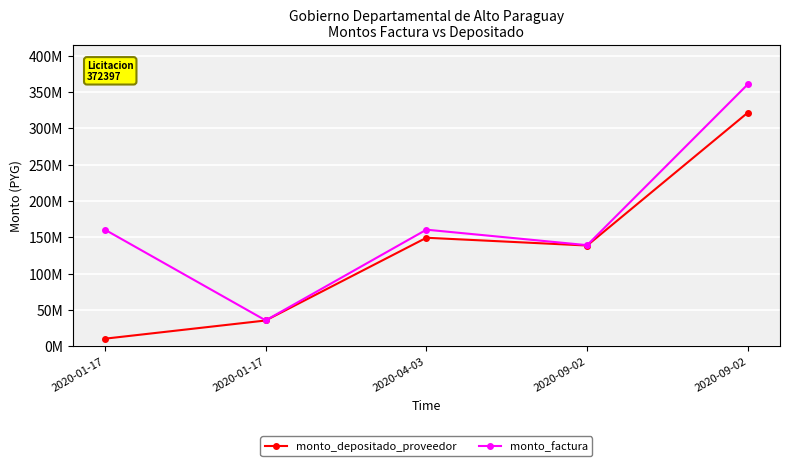

Reading right to left, transcribe all the data shown in this chart.

monto_depositado_proveedor: 2020-09-02=321740000	2020-09-02=138763728	2020-04-03=149465455	2020-01-17=35591034	2020-01-17=10543970
monto_factura: 2020-09-02=360740000	2020-09-02=139260000	2020-04-03=160581679	2020-01-17=35718321	2020-01-17=160581679